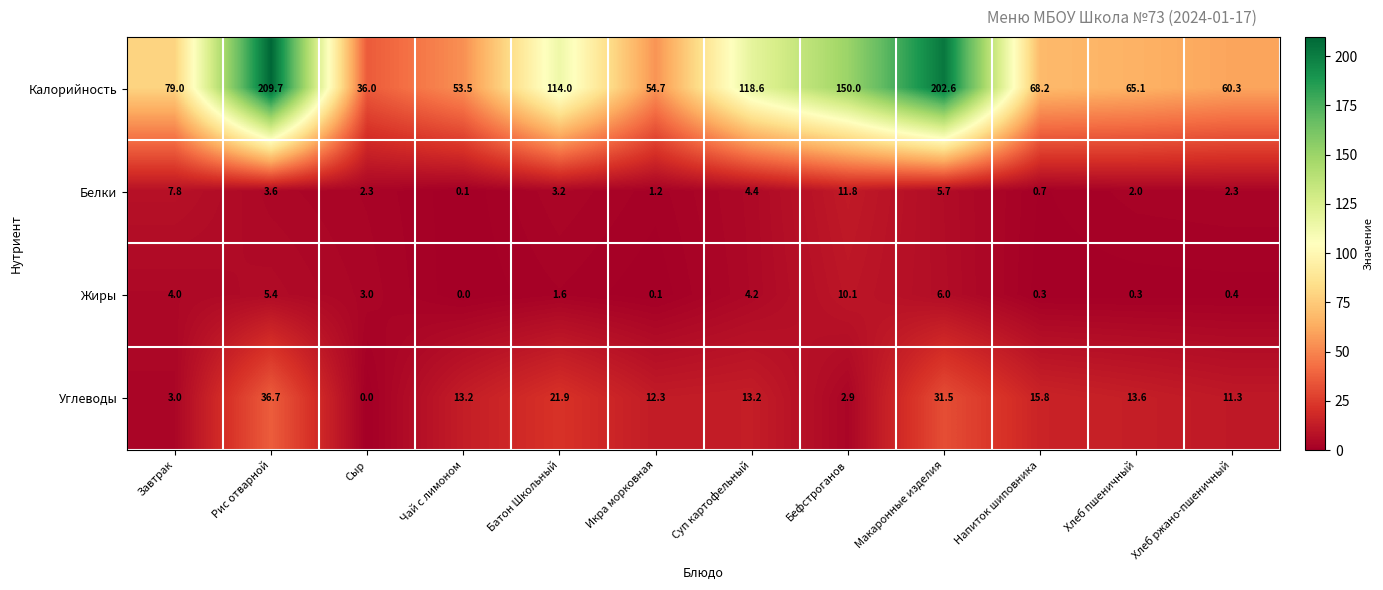

Which series has the largest range (max minus min)?

Калорийность